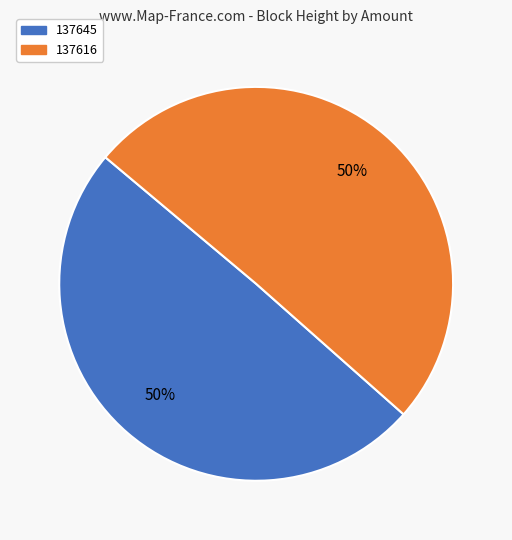

To the nearest percent, what is the combined percentage of 137645 and 137616?

100%